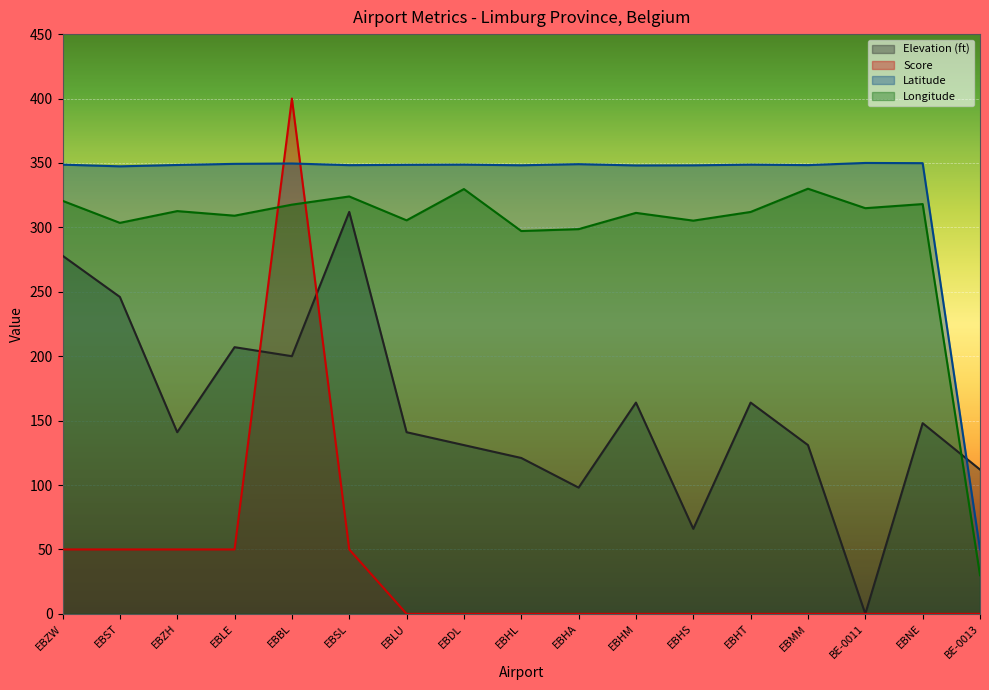

How many lines are shown in the chart?

4